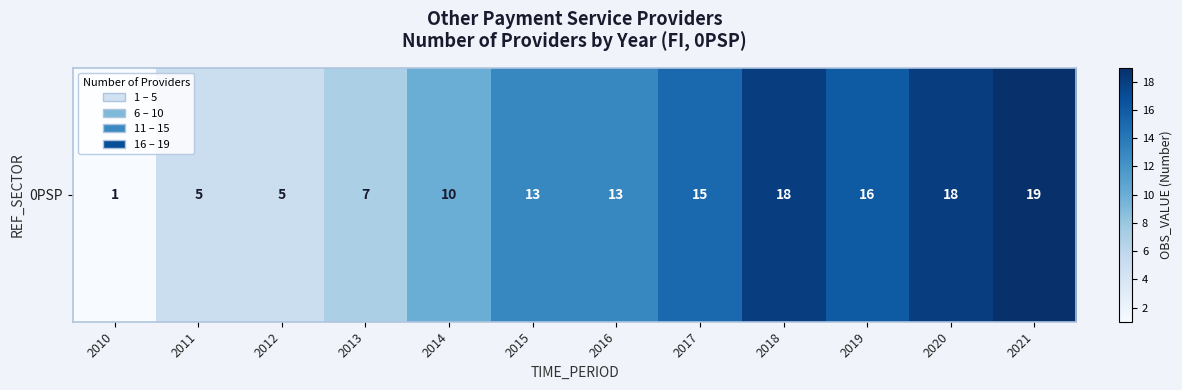

Reading right to left, list all the values displayed in this chart.

2021=19	2020=18	2019=16	2018=18	2017=15	2016=13	2015=13	2014=10	2013=7	2012=5	2011=5	2010=1